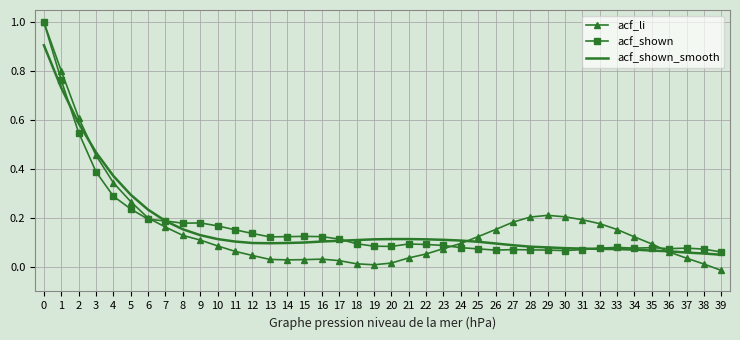

At which category does the chart reach its minimum across all series?

39